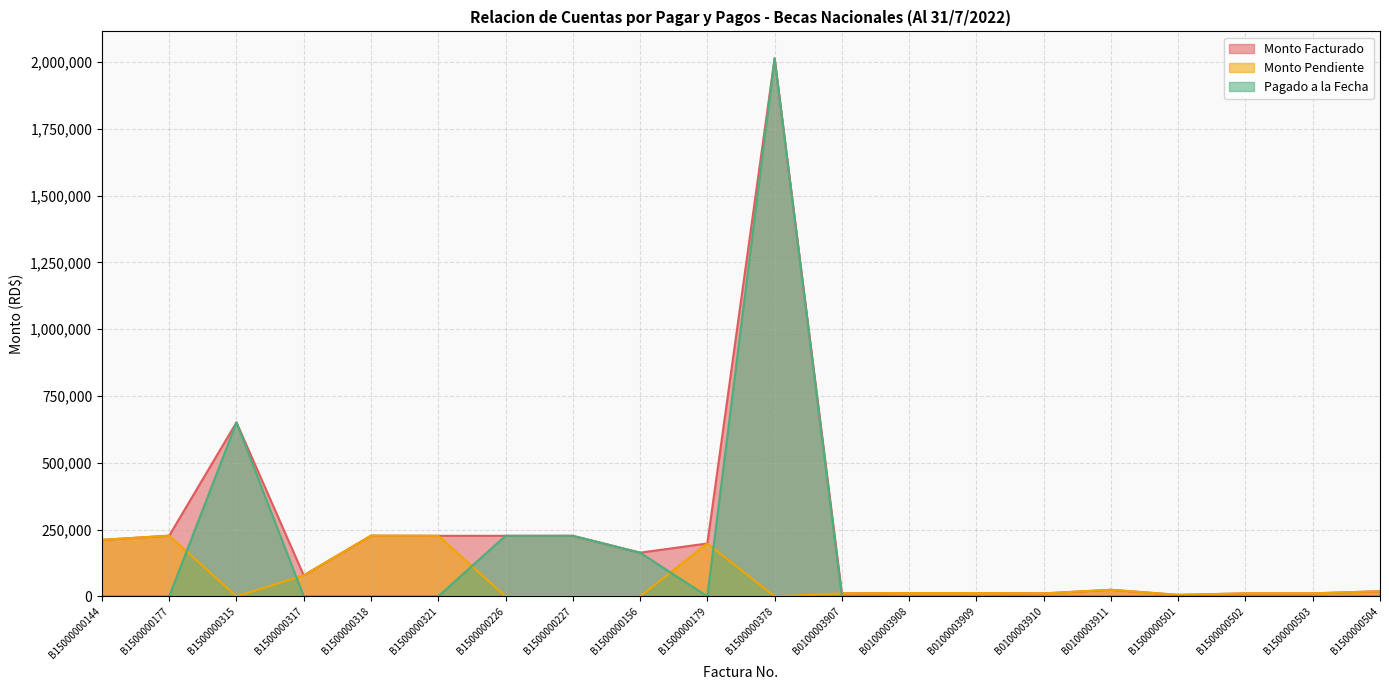

True or false: Monto Pendiente and Monto Facturado intersect in this chart.

False